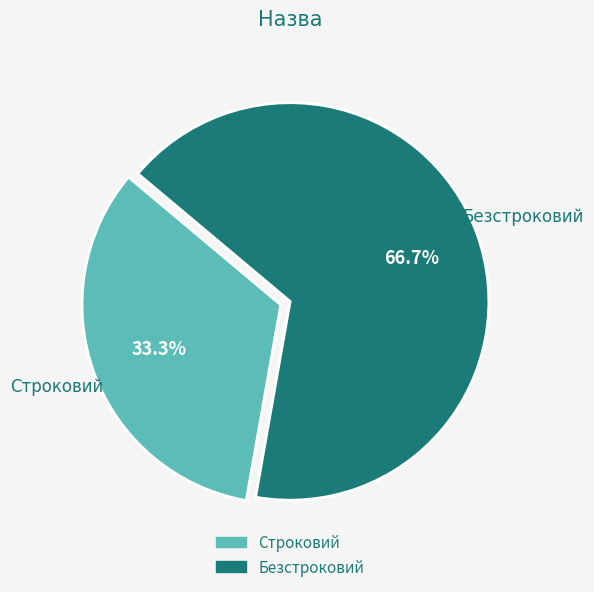

Which category has the smallest portion of the pie?

Строковий